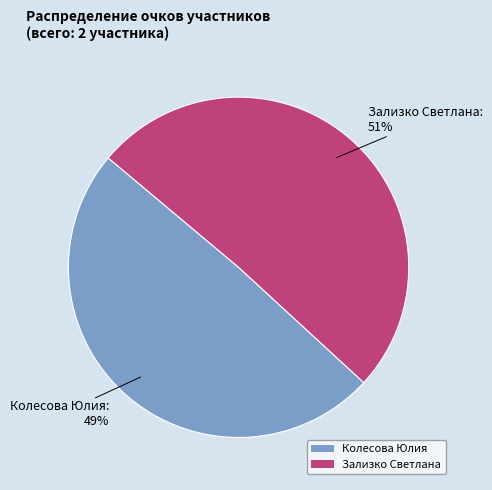

The Зализко Светлана slice represents 37% of the pie. True or false?

False